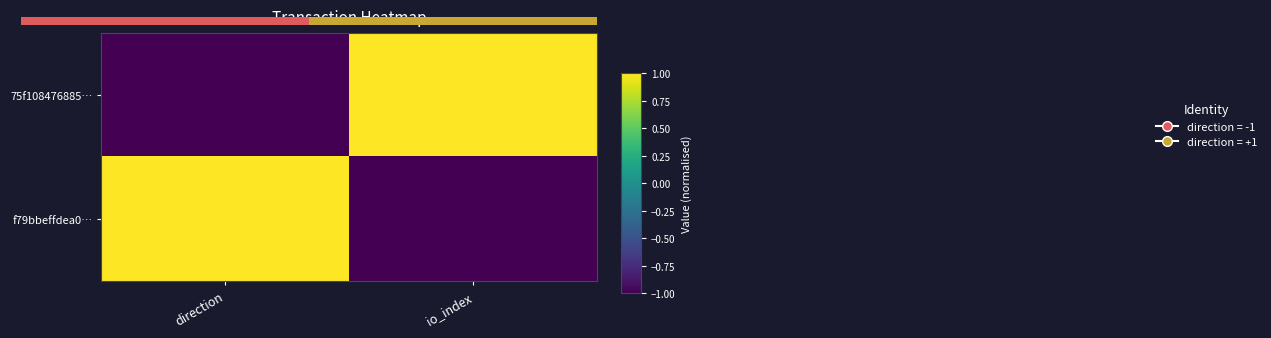

Where is 75f108476885… nearest to the value 0?

direction